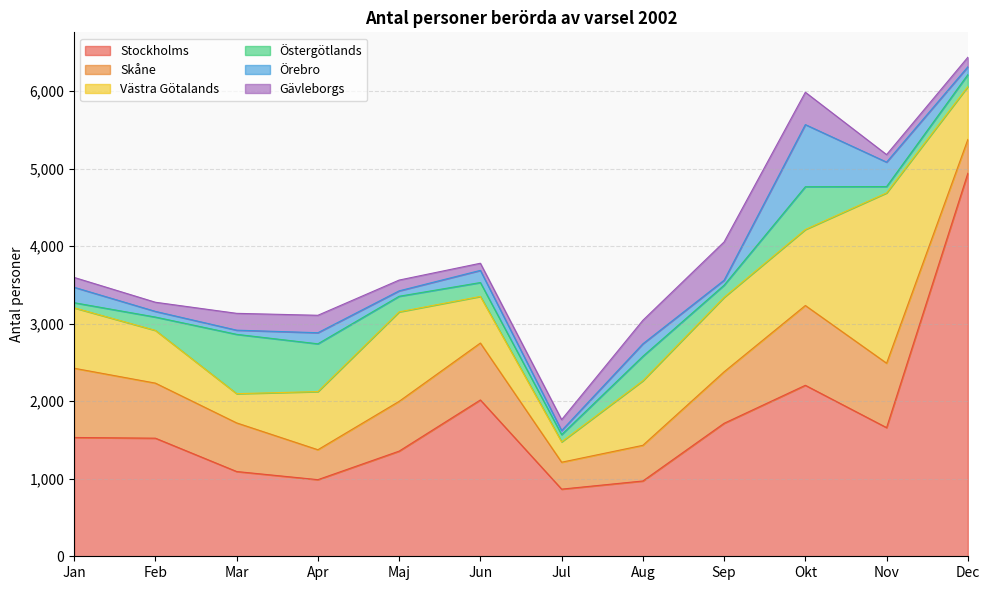

Reading left to right, list all the values displayed in this chart.

Stockholms: 1532	1523	1093	988	1356	2016	866	971	1715	2205	1659	4939
Skåne: 893	710	627	386	642	734	347	460	664	1029	831	436
Västra Götalands: 779	680	377	750	1154	601	263	833	961	980	2196	682
Östergötlands: 66	172	765	616	201	179	93	315	156	552	82	154
Örebro: 199	73	54	143	70	157	52	161	64	801	315	101
Gävleborgs: 127	118	217	225	139	92	141	303	494	417	97	123